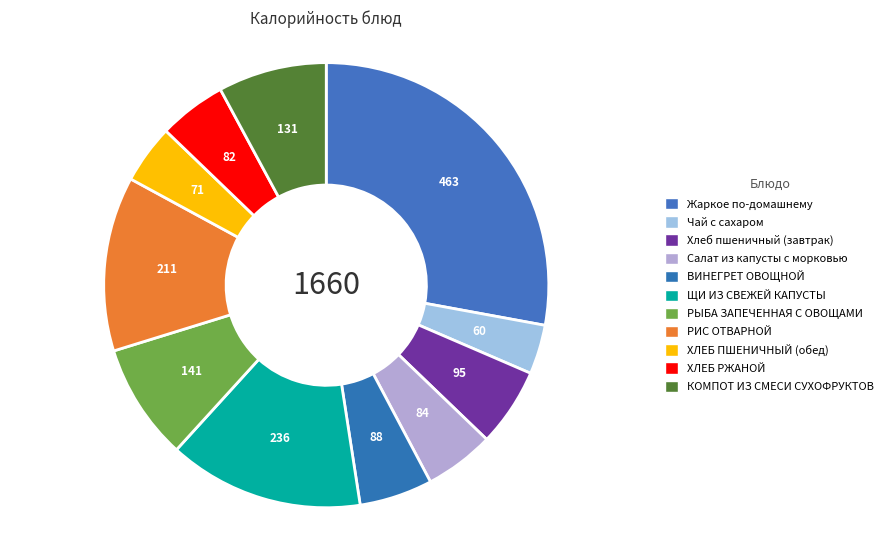

Count the number of slices in the pie.

11